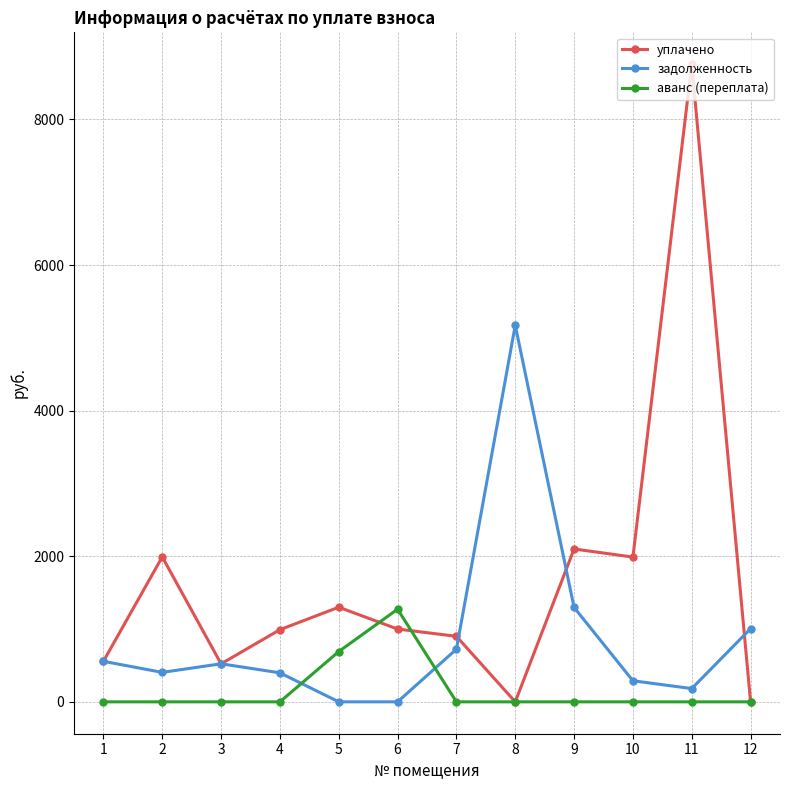

At which category does задолженность reach its first local valley?

2